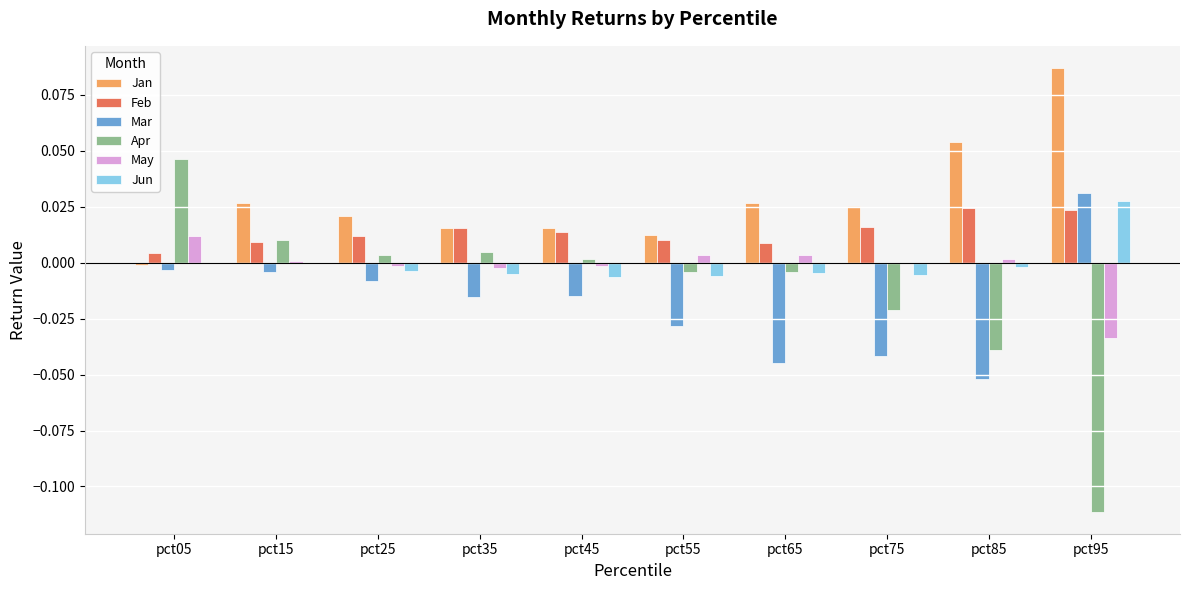

The Jun series shows 0.0 at pct95. True or false?

True